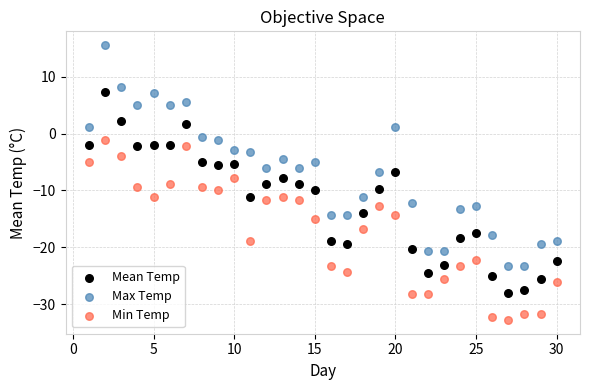

Which series has the widest spread of Y values?

Max Temp